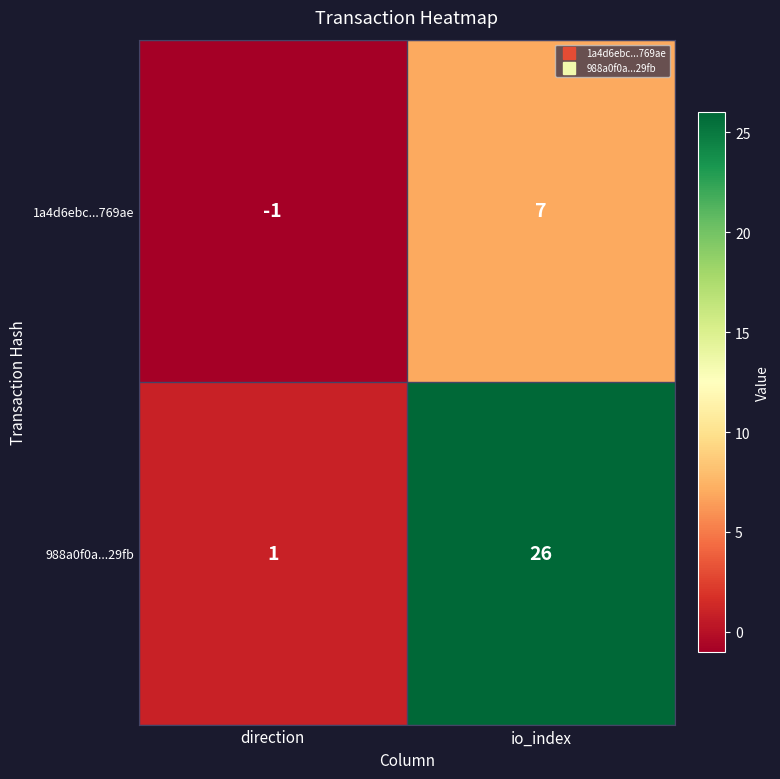

What is the maximum value shown in the chart?

26